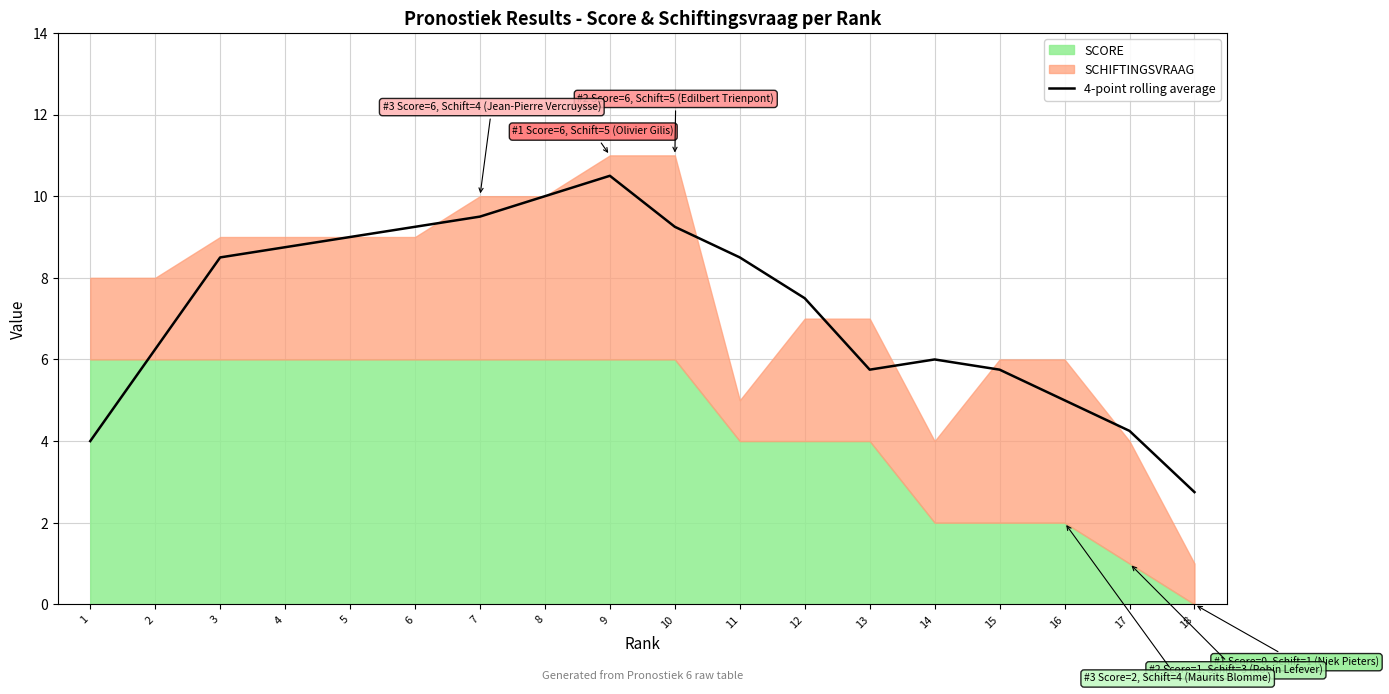

Which category has the lowest value across all series?

18